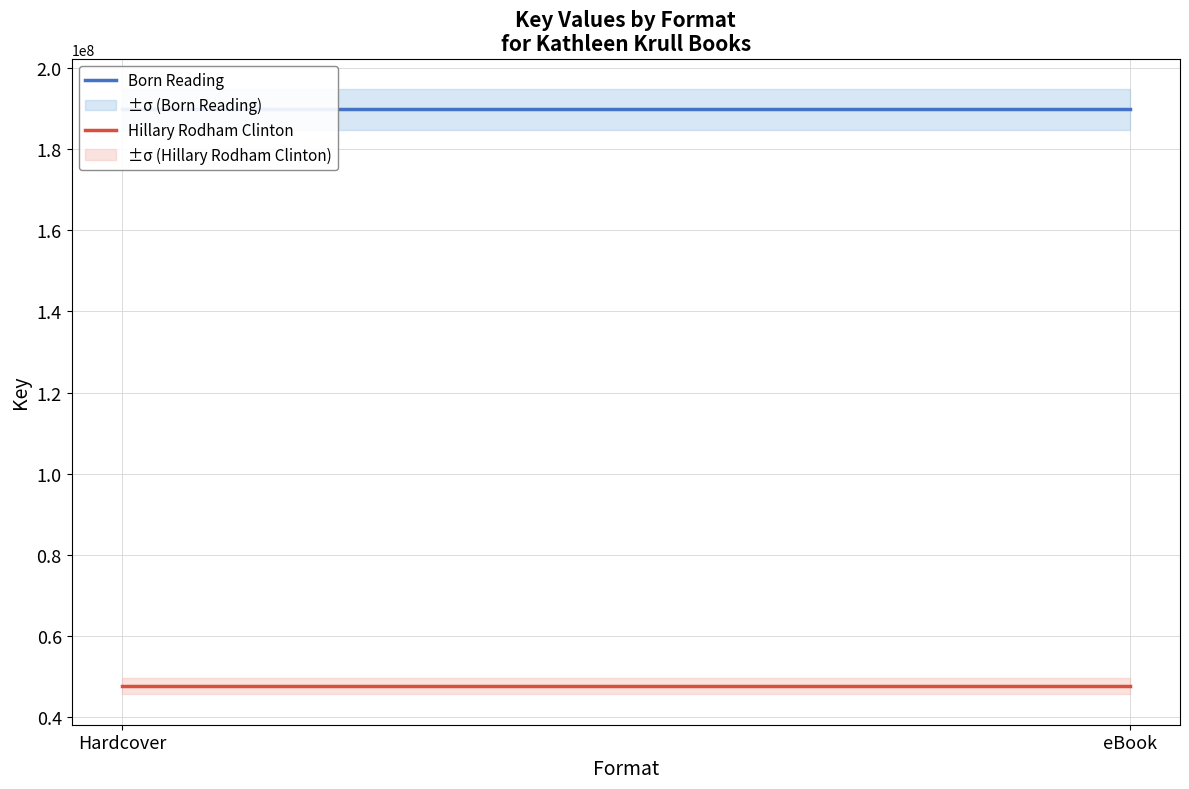

True or false: Hillary Rodham Clinton has a value of 47644561 at eBook.

True